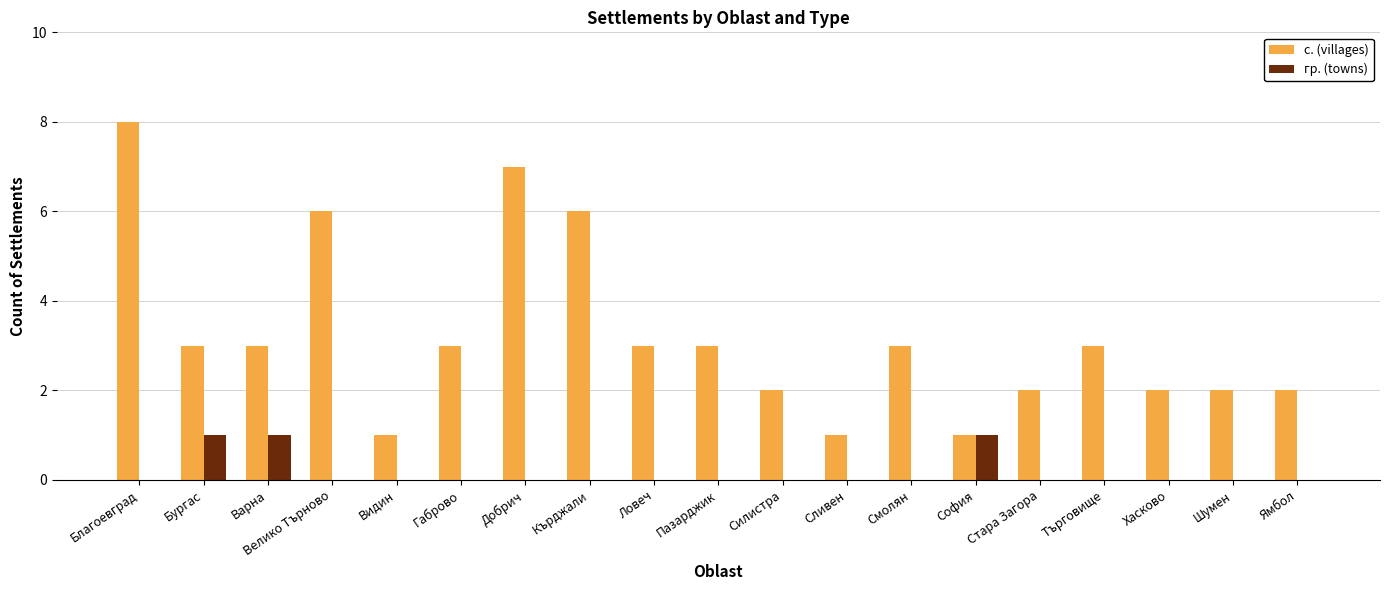

Are the bars grouped side by side (vs. stacked)?

Yes